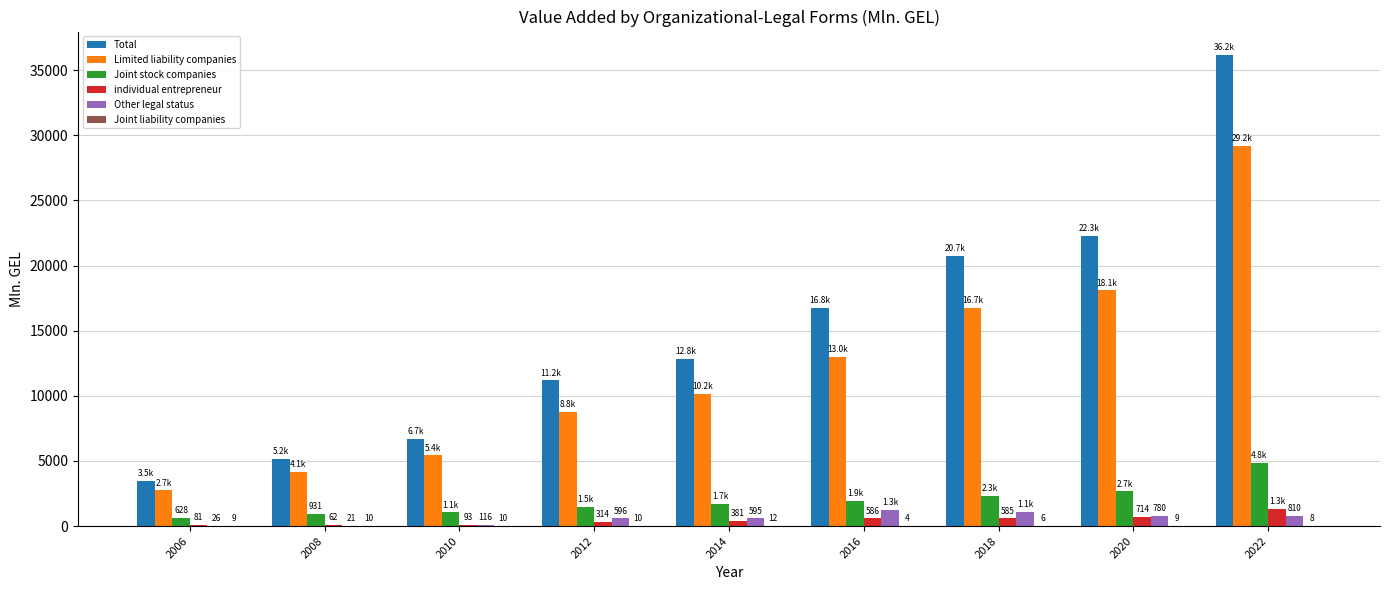

What is the greatest value displayed?

36153.7